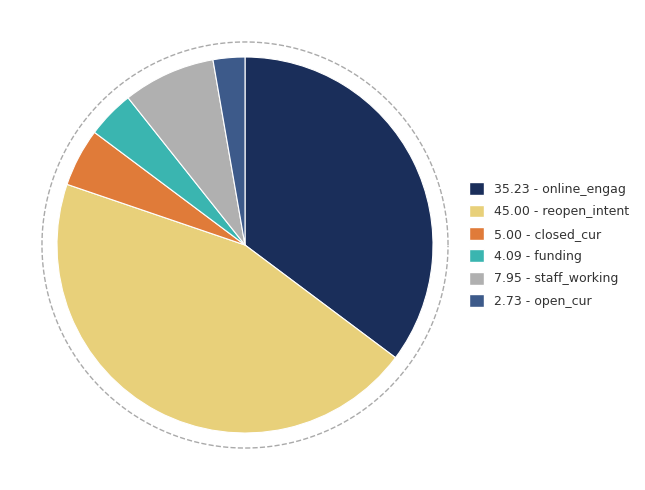

Which slice is the largest?

reopen_intent